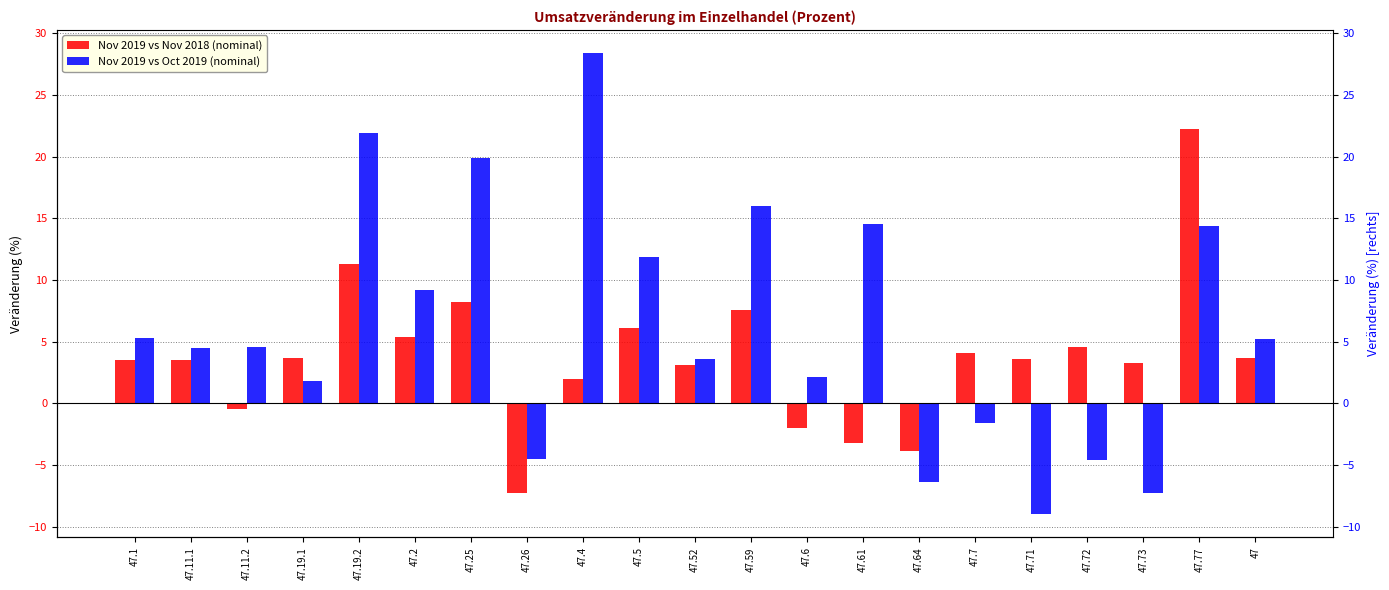

What is the difference between the highest and lowest values at 47?

1.5